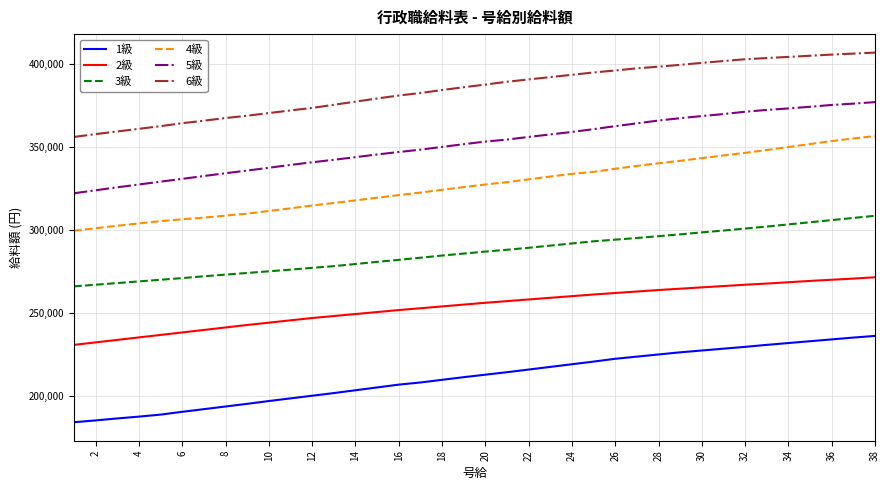

True or false: 5級 and 2級 intersect in this chart.

False